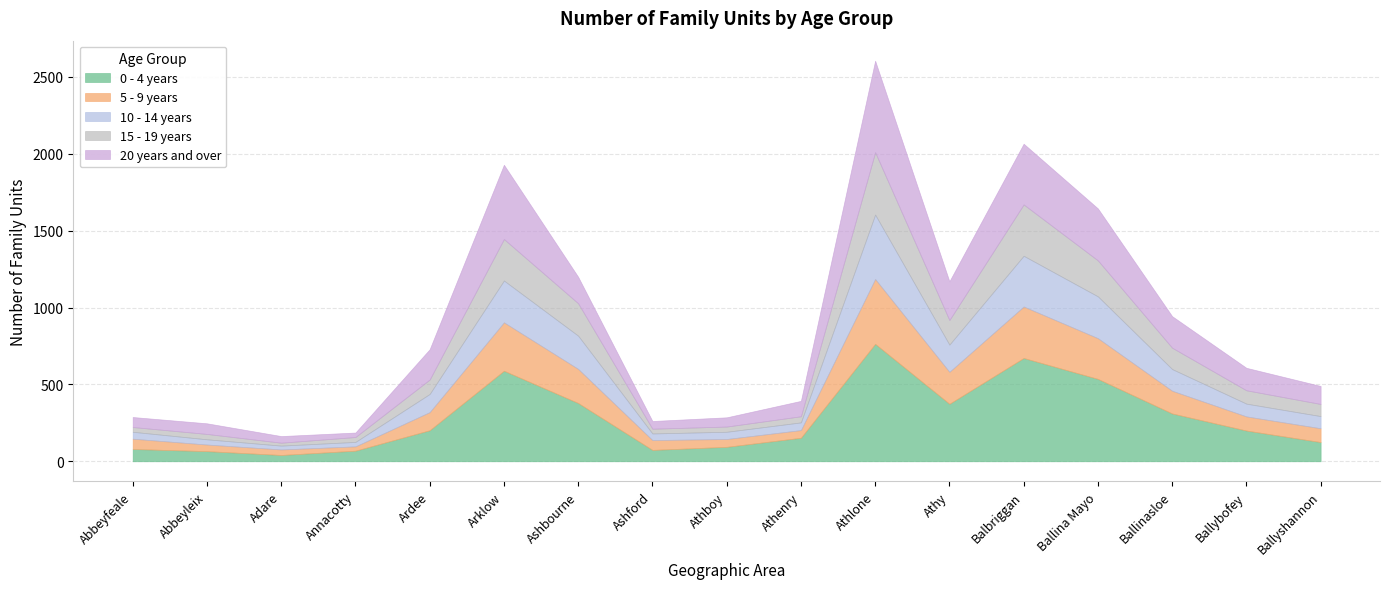

After their last crossing, which series has the higher values: 20 years and over or 15 - 19 years?

20 years and over